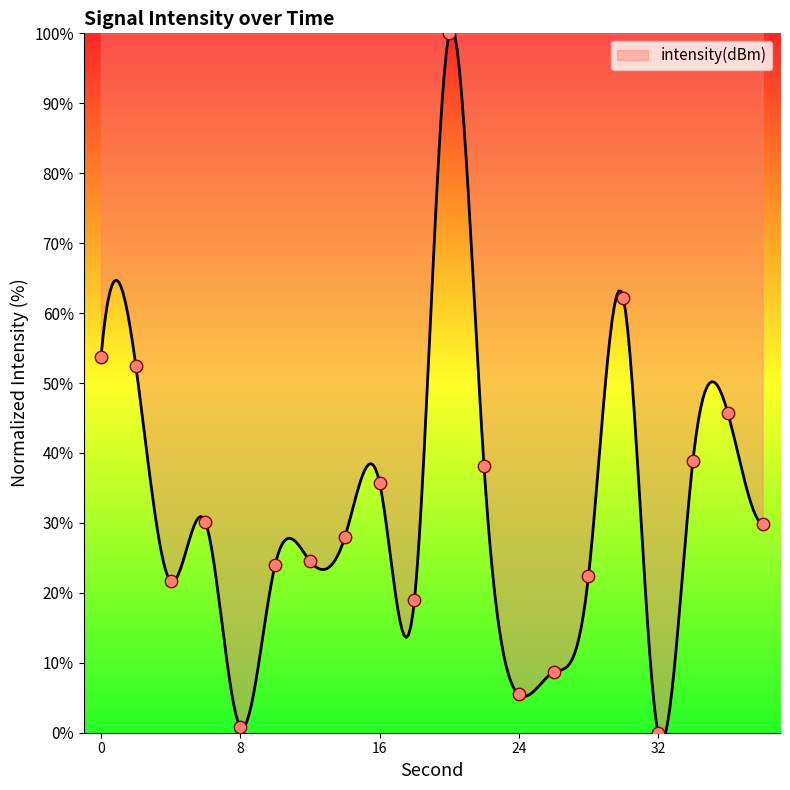

Approximately how many times larger is the value at 20 compared to 30?

1.6